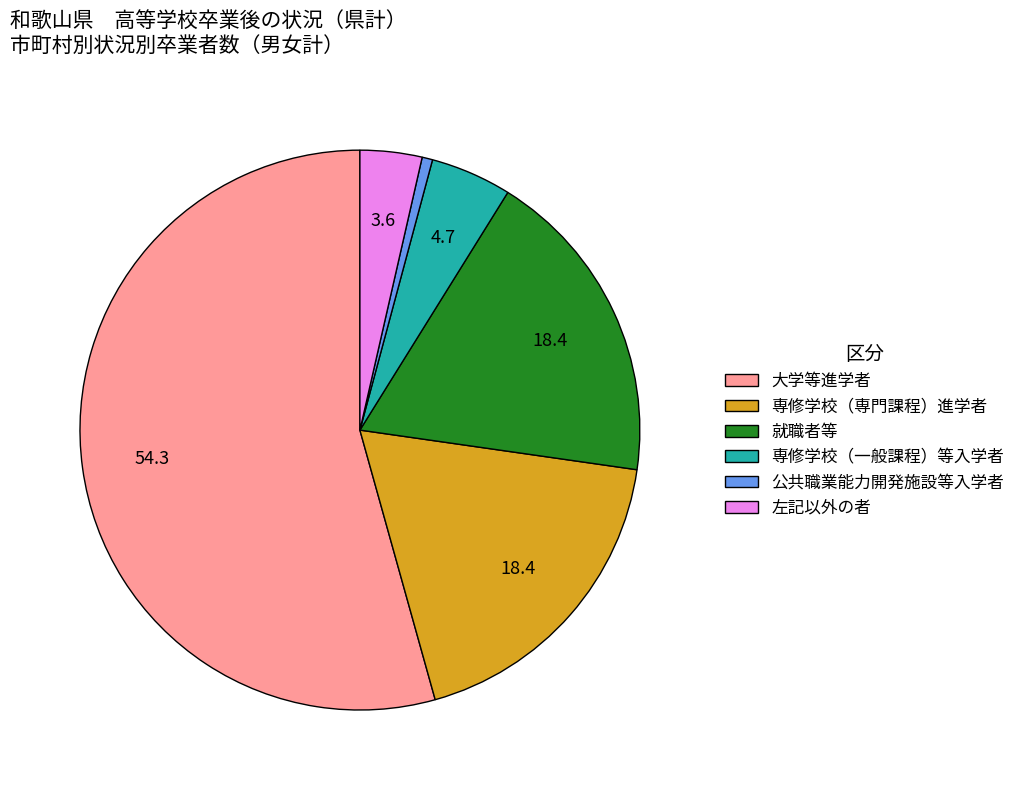

Is there any slice that represents more than half of the pie?

Yes